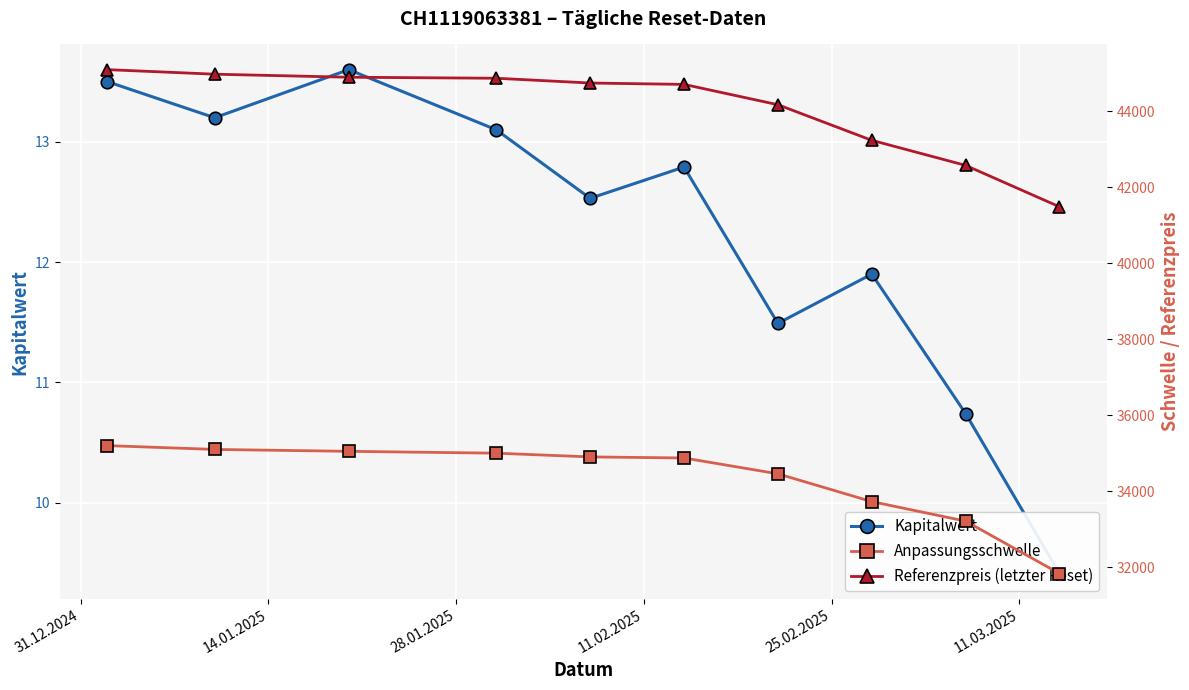

What is the value of the Anpassungsschwelle point at the 1st from the left?

35200.0